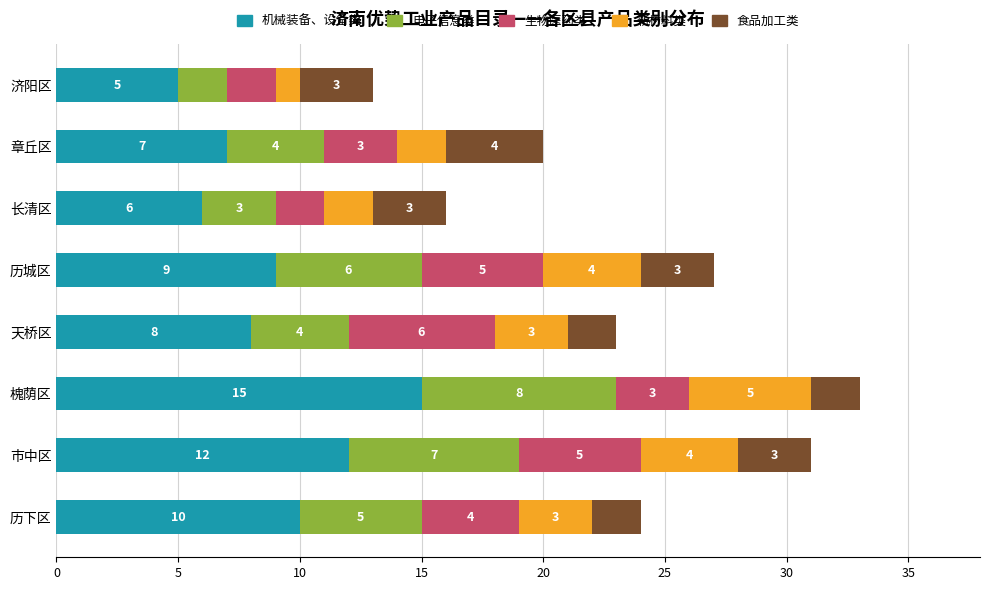

What are all the series names shown in the legend?

机械装备、设备类, 电子信息类, 生物医药类, 新材料类, 食品加工类